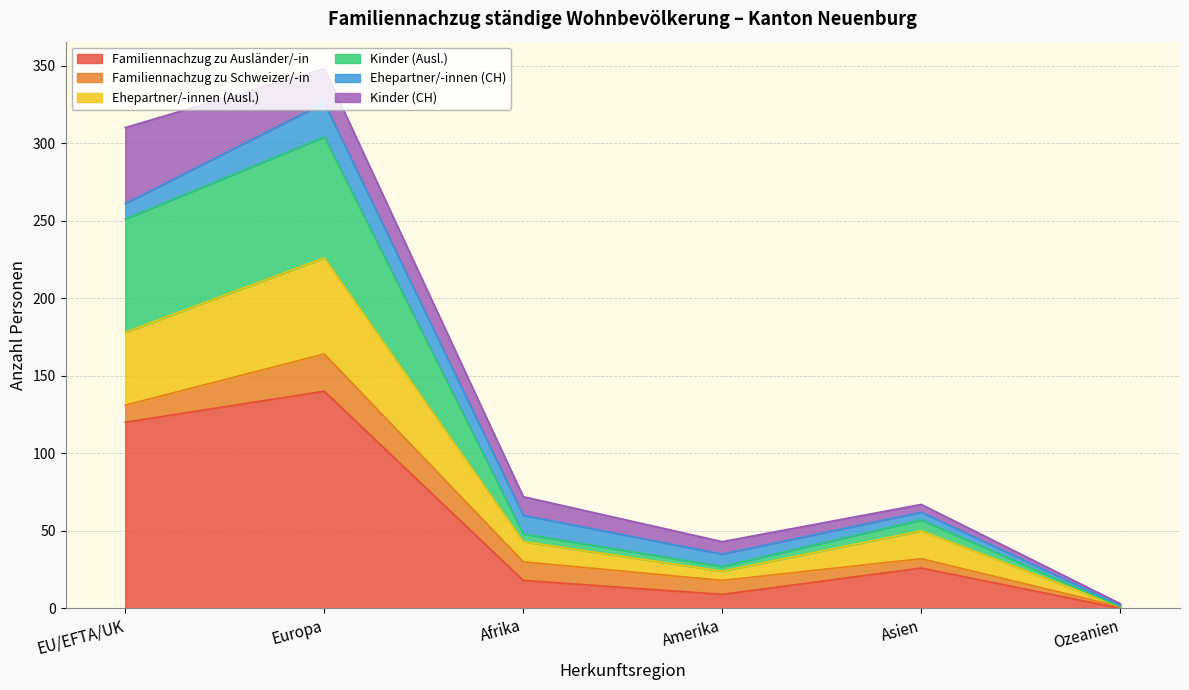

List the labels in order of Ehepartner/-innen (Ausl.) value, largest first.

Europa, EU/EFTA/UK, Asien, Afrika, Amerika, Ozeanien